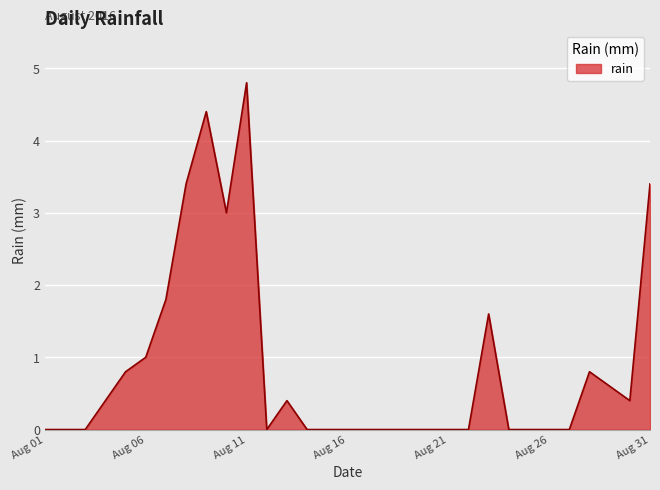

What is the maximum value shown in the chart?

4.8